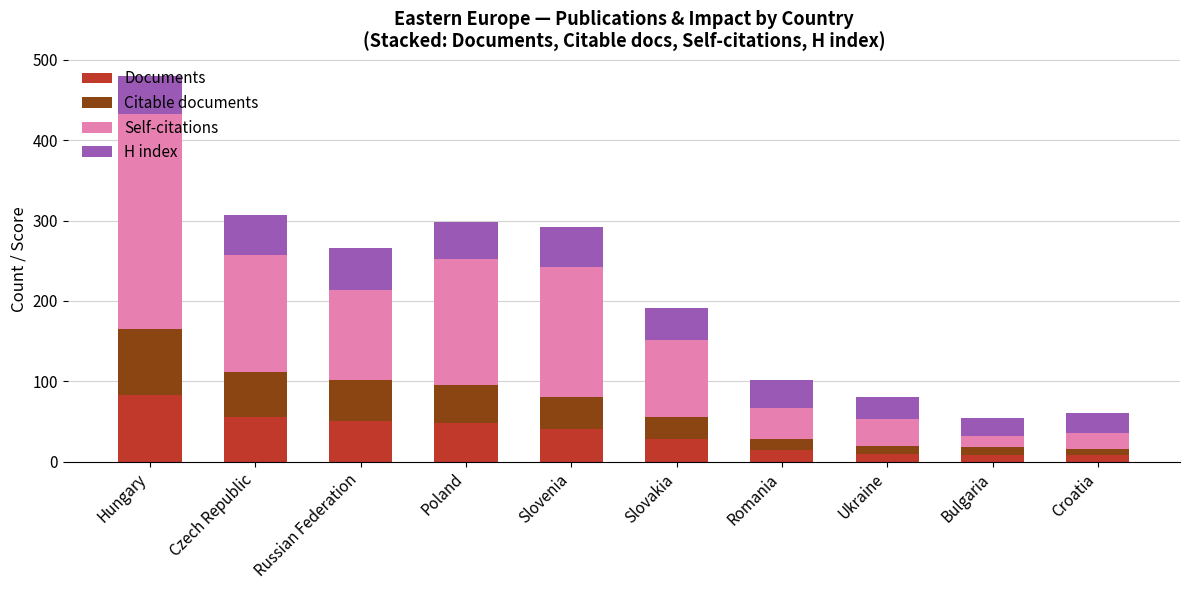

What value does the Documents series have at Hungary?

83